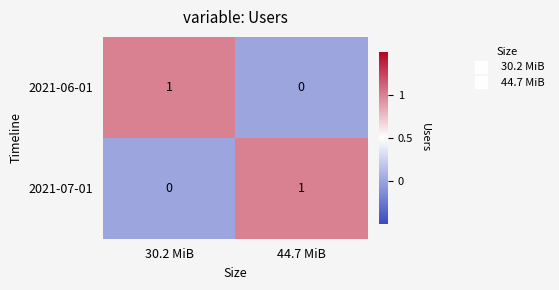

At which label does 2021-07-01 reach its minimum?

30.2 MiB